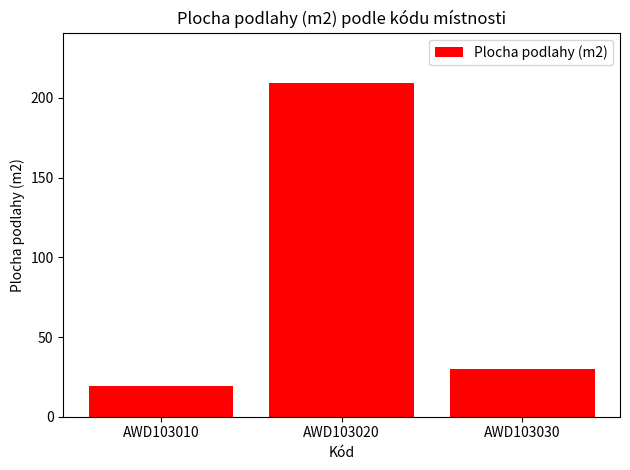

Which category has the highest value across all series?

AWD103020